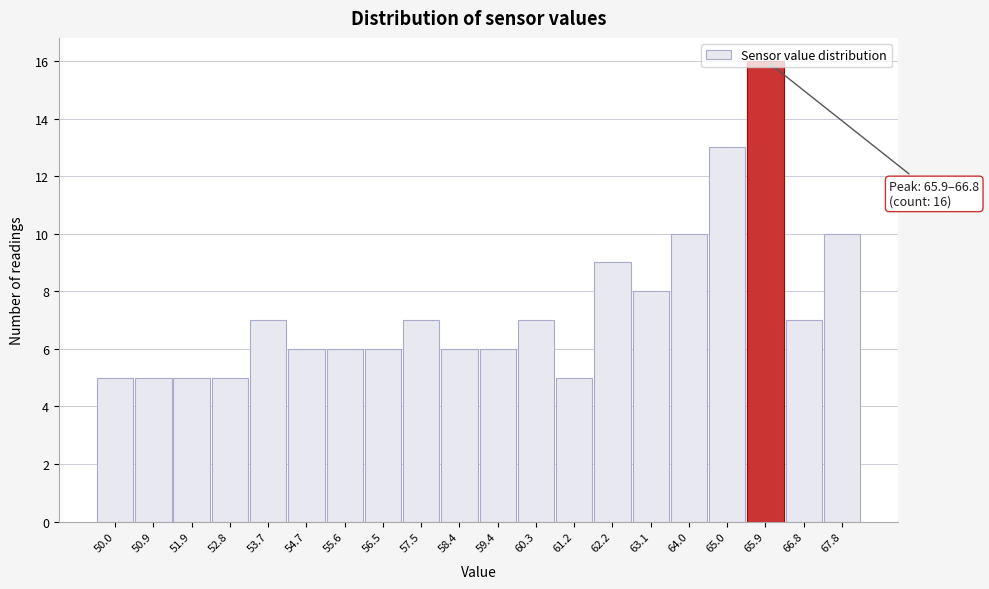

What is the minimum value shown in the chart?

5